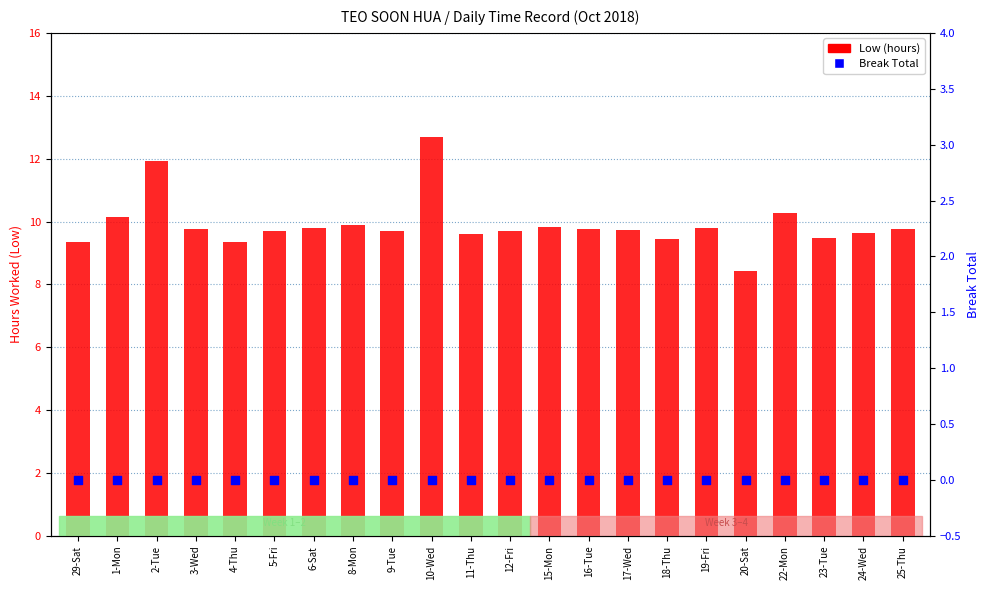

Is the value of Break Total at 6-Sat greater than the value of Low (hours) at 25-Thu?

No